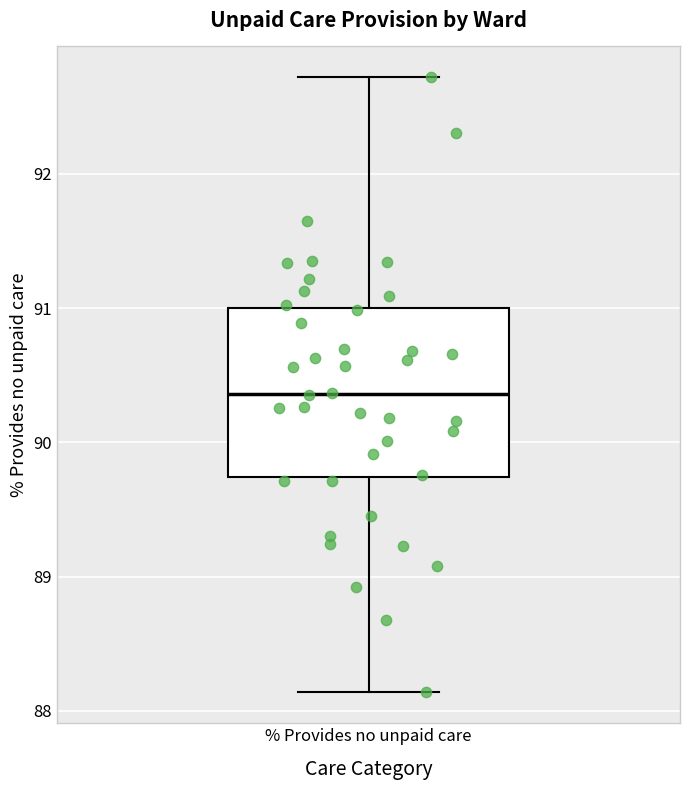

Transcribe this box plot: give where the median line is, the range the box spans, and where the two whiskers end, as read against the y-axis. The values are not printed on the chart, so give them approximately, as read against the axis.

median 90.4, box 89.7 to 91.0, whiskers 88.1 to 92.7